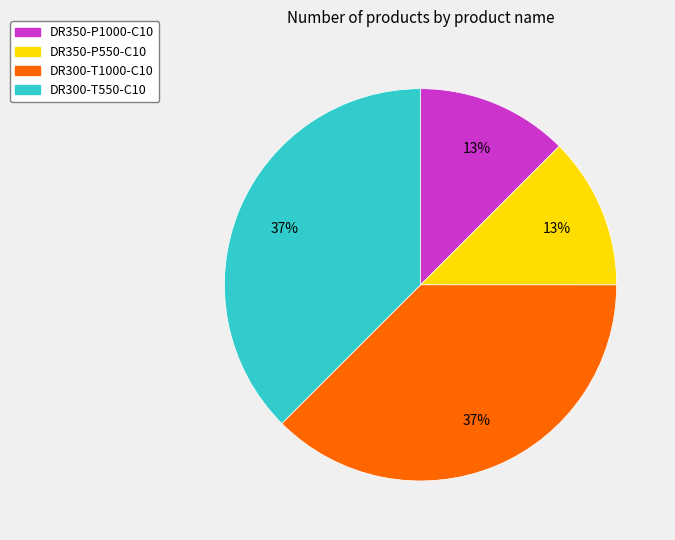

Is it true that DR300-T1000-C10 is 37% of the pie?

True